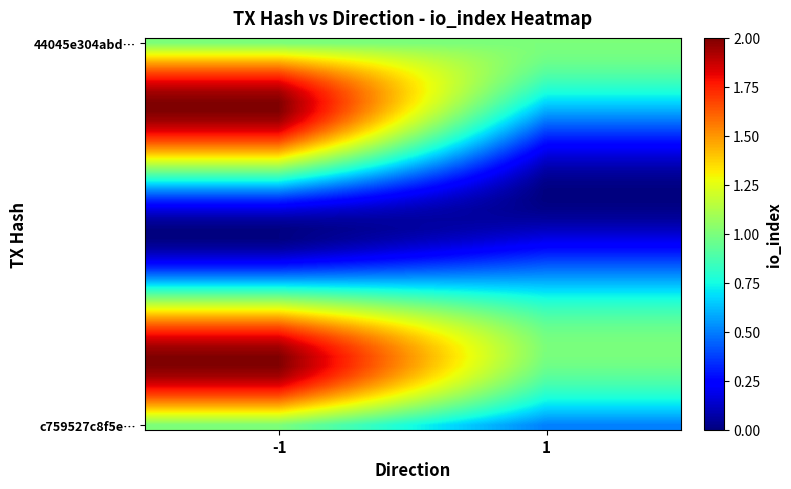

What is the total value across all series at -1?

48.2